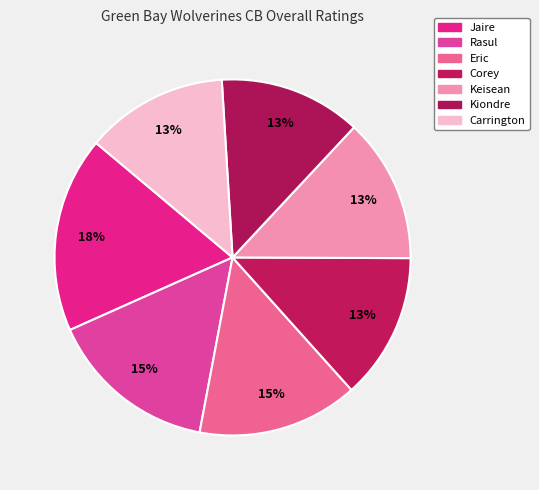

What is the smallest slice in the pie chart?

Kiondre